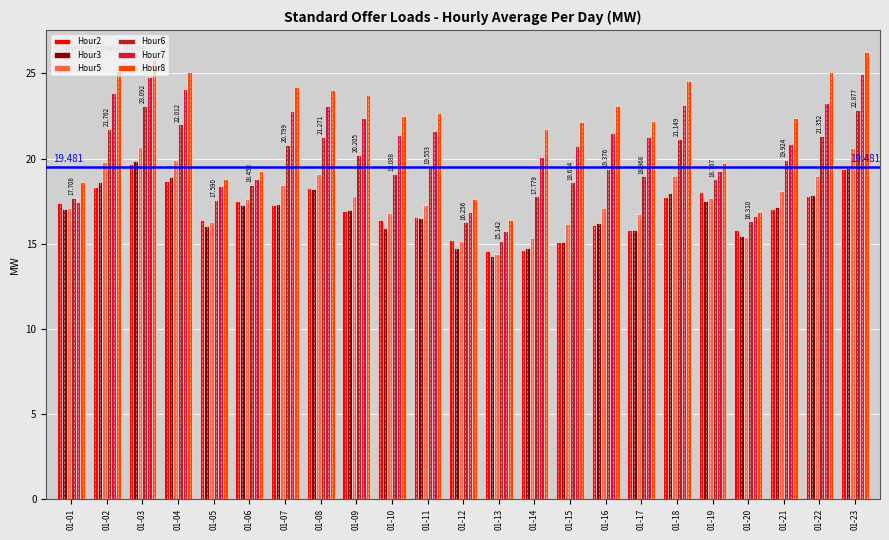

The Hour8 series shows 36.2 at 01-16. True or false?

False